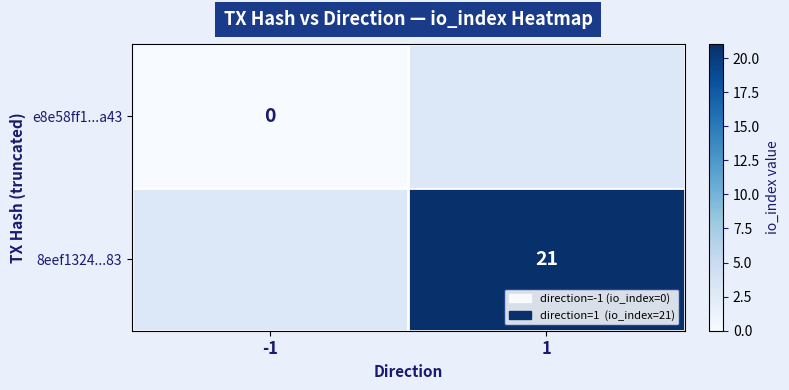

Which category has the highest value across all series?

1